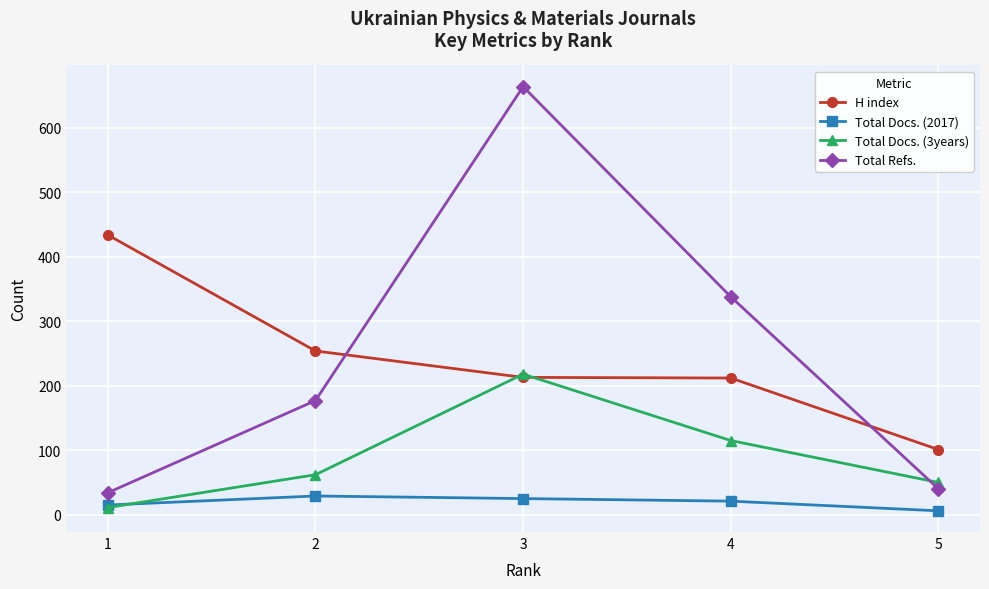

At which category does Total Refs. reach its first local peak?

3